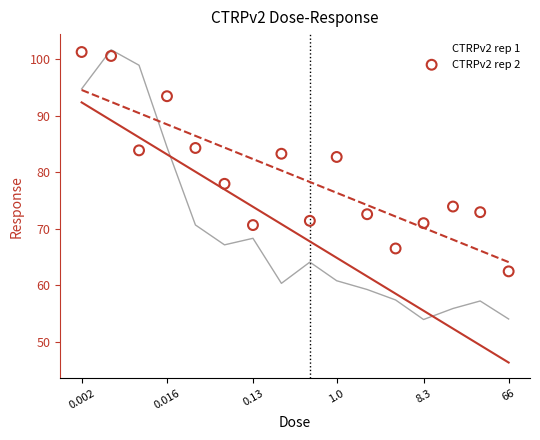

What is the X range (max minus min) for the scatter plot?

4.5